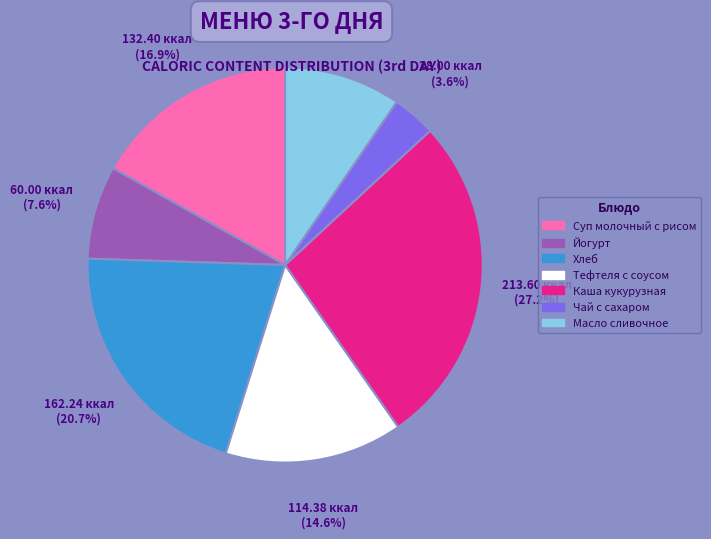

Is it true that Масло сливочное is 1% of the pie?

False